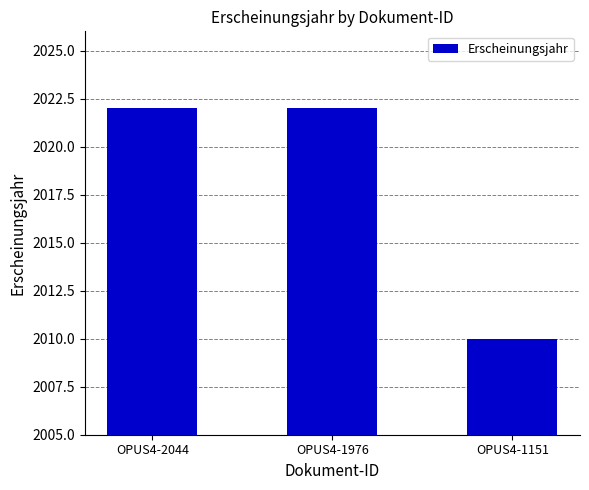

How many distinct data groups are displayed?

1